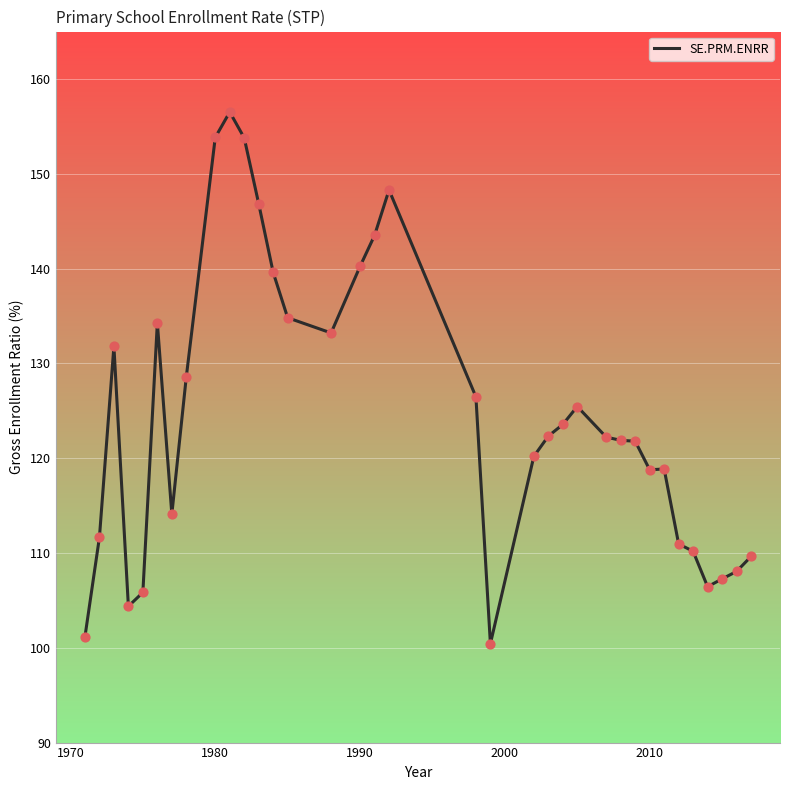

What is the maximum value shown in the chart?

156.5